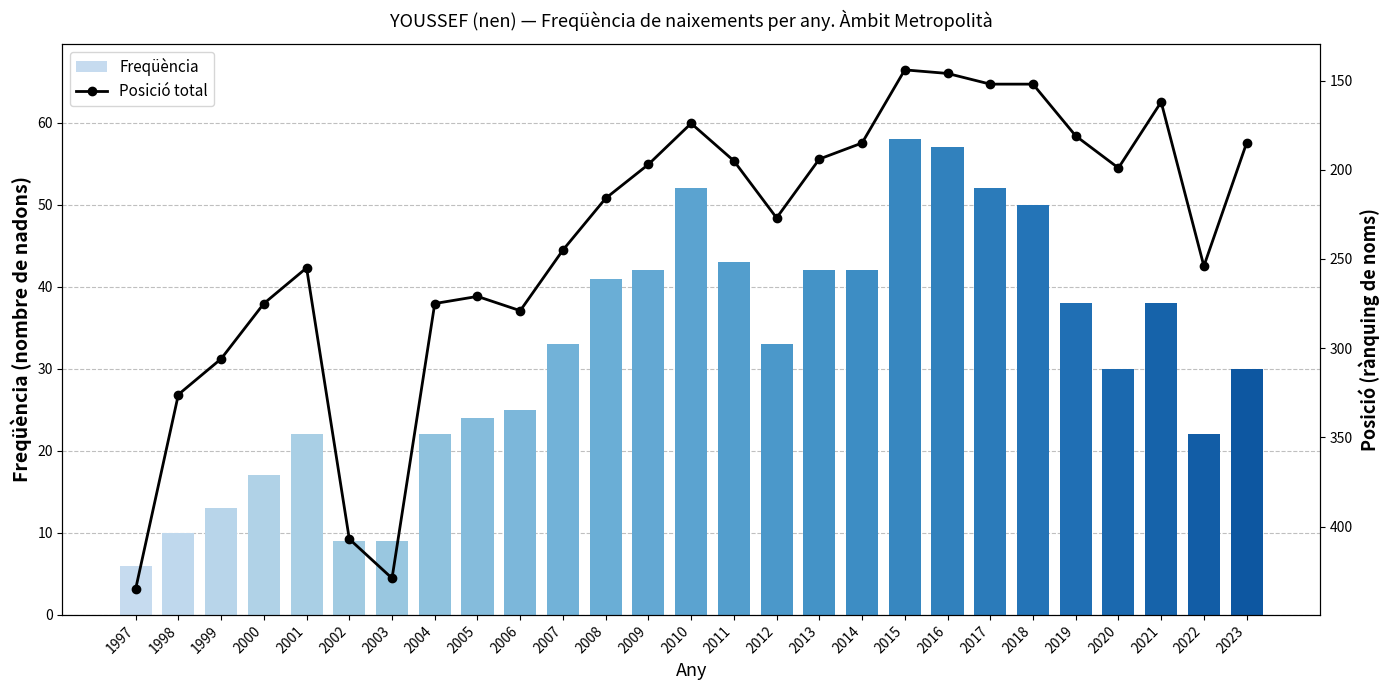

Reading right to left, what are all the values shown in this chart?

Freqüència: 2023=30	2022=22	2021=38	2020=30	2019=38	2018=50	2017=52	2016=57	2015=58	2014=42	2013=42	2012=33	2011=43	2010=52	2009=42	2008=41	2007=33	2006=25	2005=24	2004=22	2003=9	2002=9	2001=22	2000=17	1999=13	1998=10	1997=6
Posició total: 2023=185	2022=254	2021=162	2020=199	2019=181	2018=152	2017=152	2016=146	2015=144	2014=185	2013=194	2012=227	2011=195	2010=174	2009=197	2008=216	2007=245	2006=279	2005=271	2004=275	2003=429	2002=407	2001=255	2000=275	1999=306	1998=326	1997=435